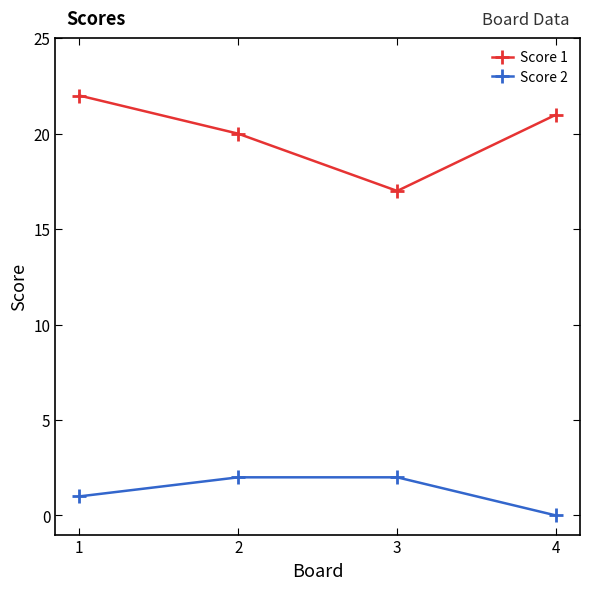

True or false: Score 2 has more than 2 points higher than both neighbors.

False